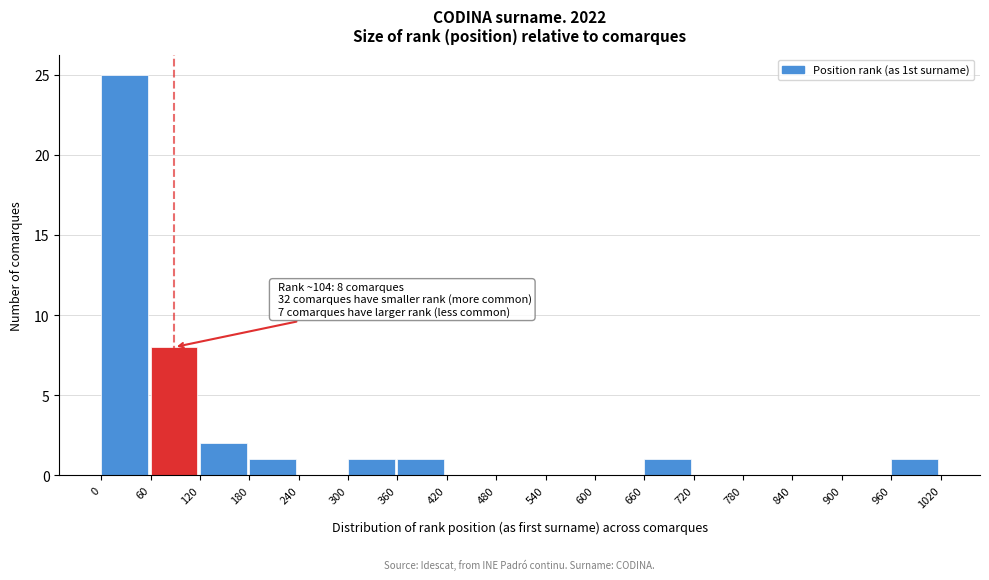

Over which range of the x-axis is the bar tallest?

0 to 60